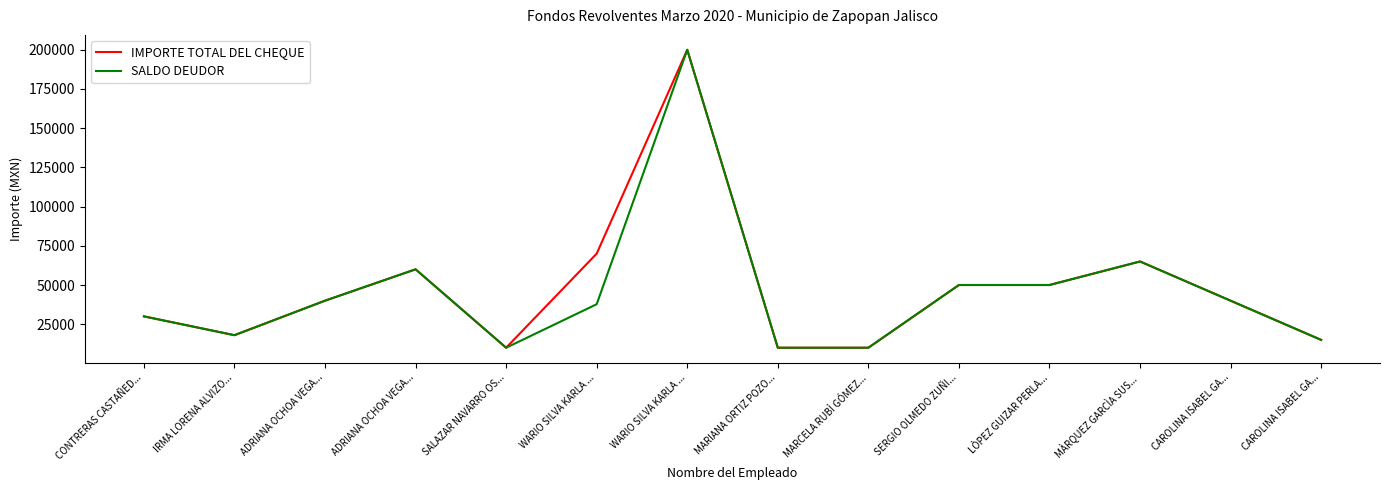

How many lines are shown in the chart?

2